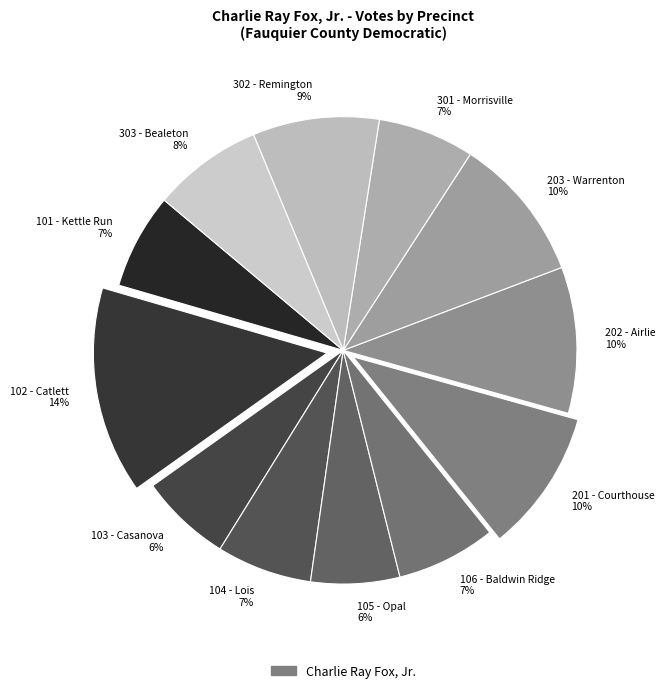

Does 202 - Airlie 10% represent more than half of the total?

No